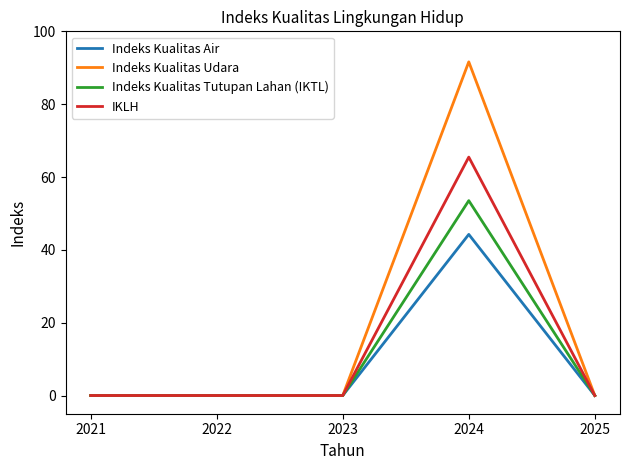

Rank the series by their maximum value, from lowest to highest.

Indeks Kualitas Air, Indeks Kualitas Tutupan Lahan (IKTL), IKLH, Indeks Kualitas Udara